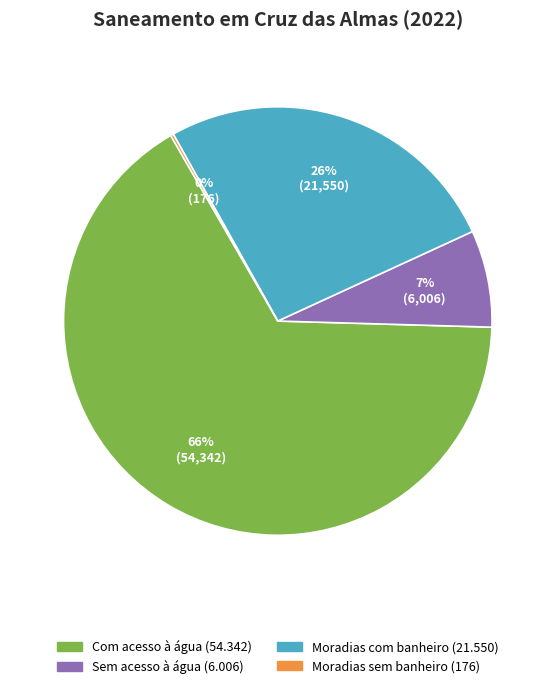

The Com acesso à água (54.342) slice represents 66% of the pie. True or false?

True